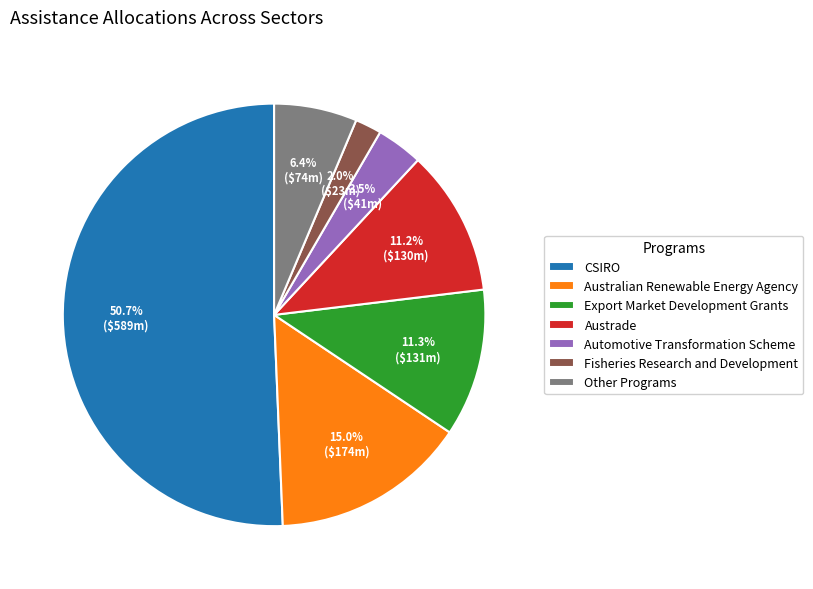

What percentage is the Australian Renewable Energy Agency slice, to the nearest percent?

15%